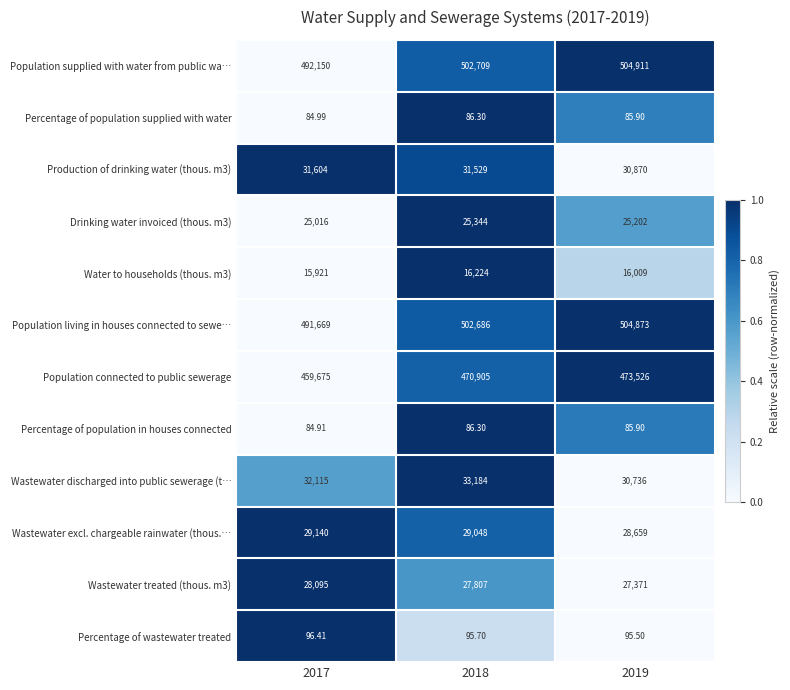

Which series has the largest total across all categories?

Population supplied with water from public wa…